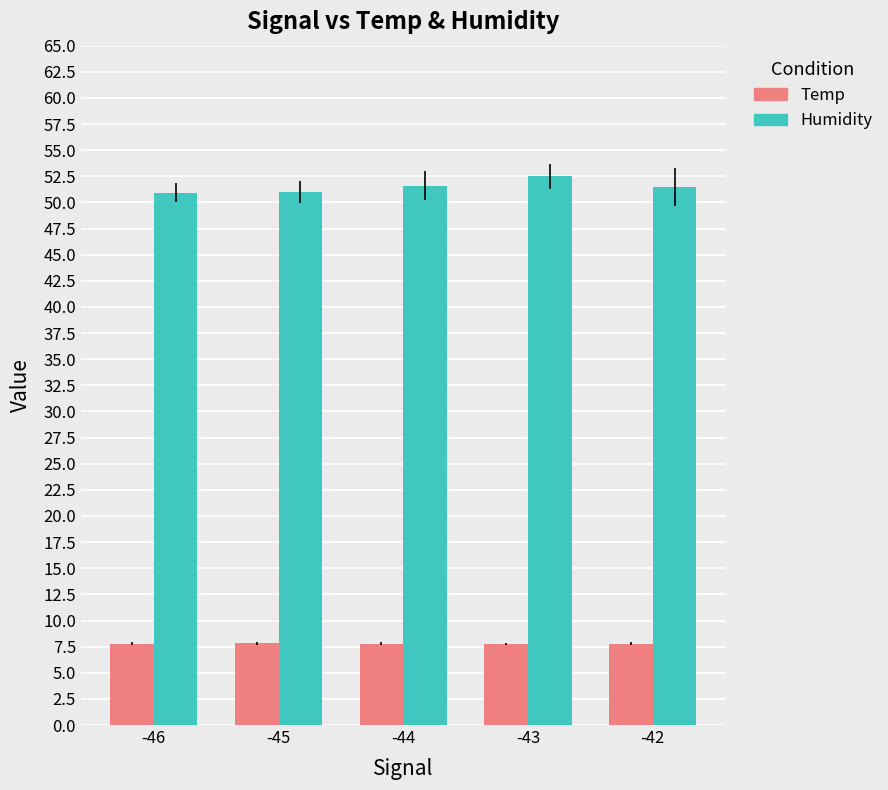

What is the value of the Humidity bar at the 3rd from the left?

51.6